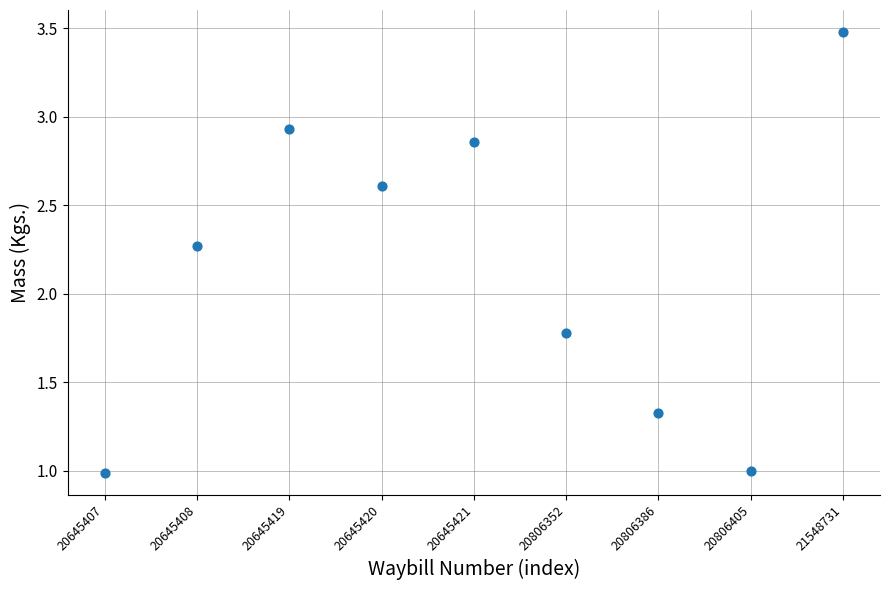

What is the average Y value?

2.1